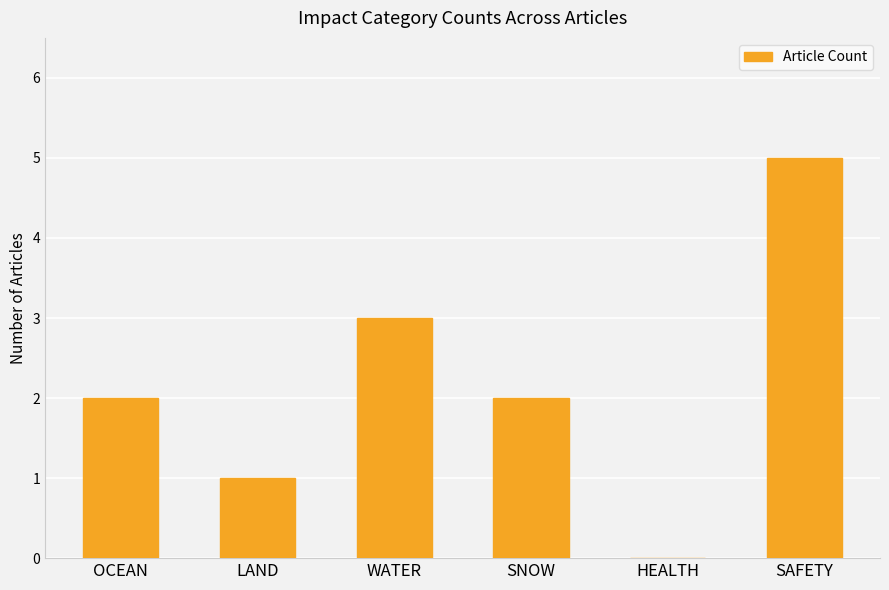

Reading right to left, extract all data points from this chart.

SAFETY=5	HEALTH=0	SNOW=2	WATER=3	LAND=1	OCEAN=2